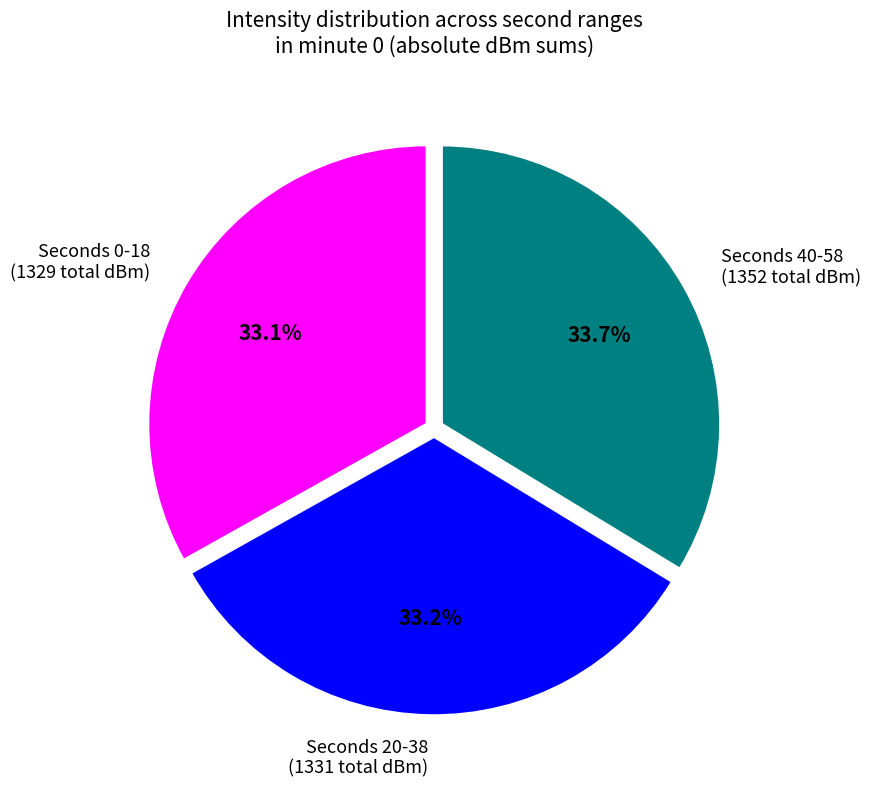

Between Seconds 40-58 (1352 total dBm) and Seconds 20-38 (1331 total dBm), which is larger?

Seconds 40-58 (1352 total dBm)